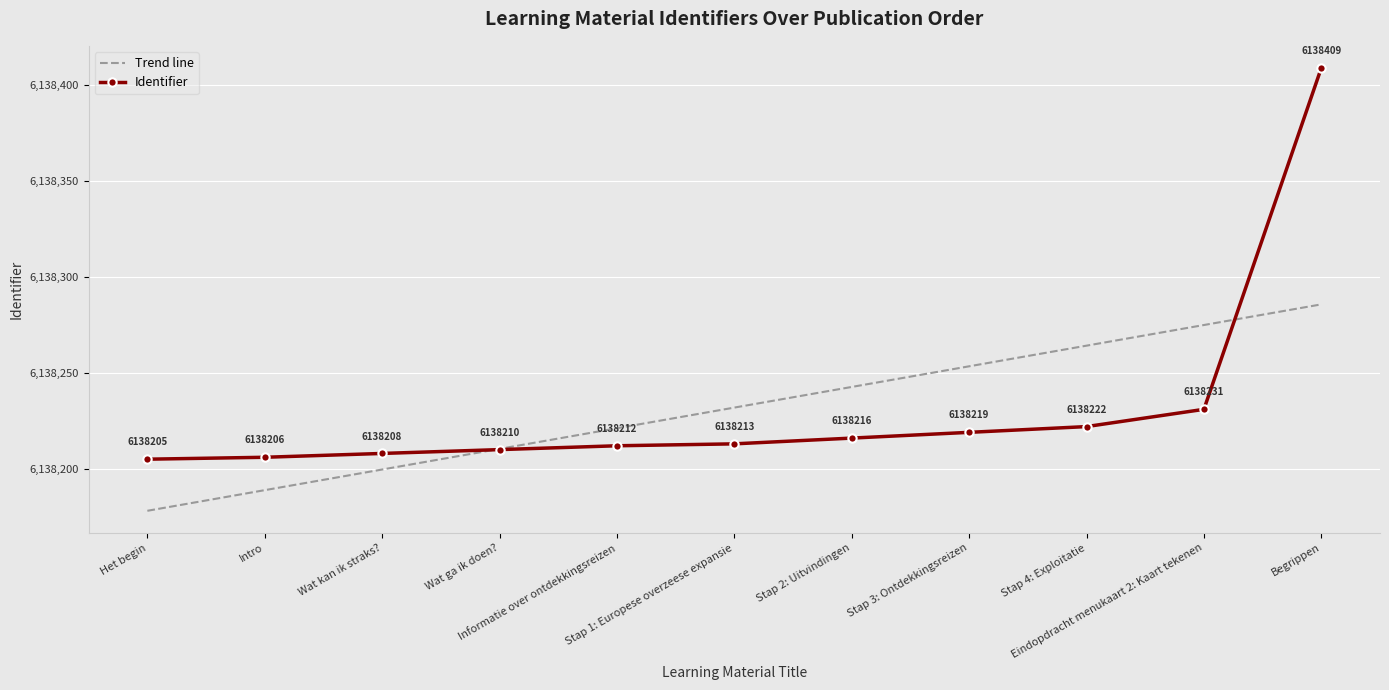

What is the sum of all Identifier values?

67520551.0